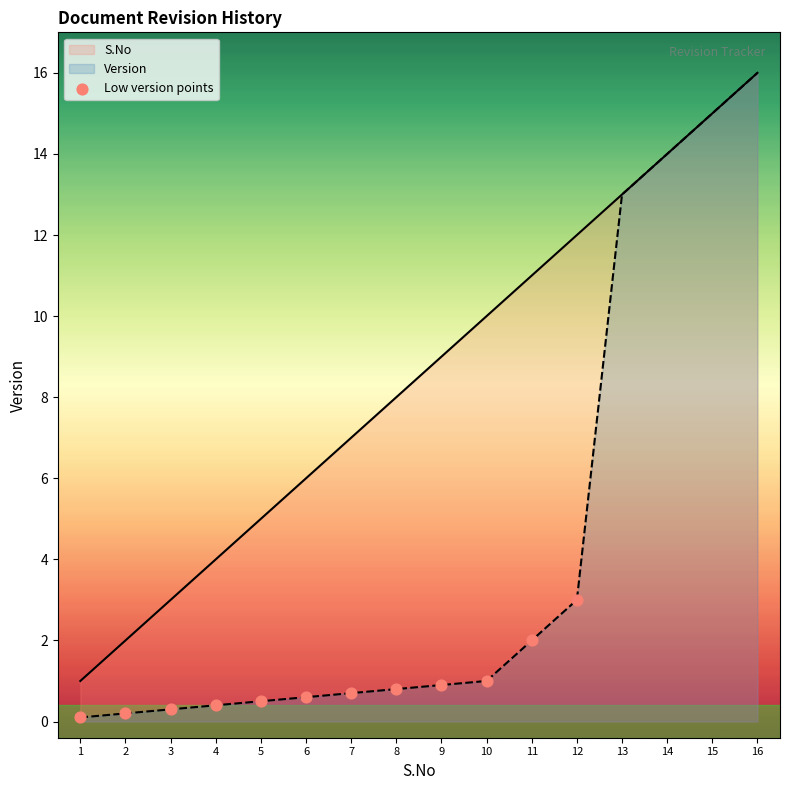

Which series has the largest Y range (max minus min)?

Version